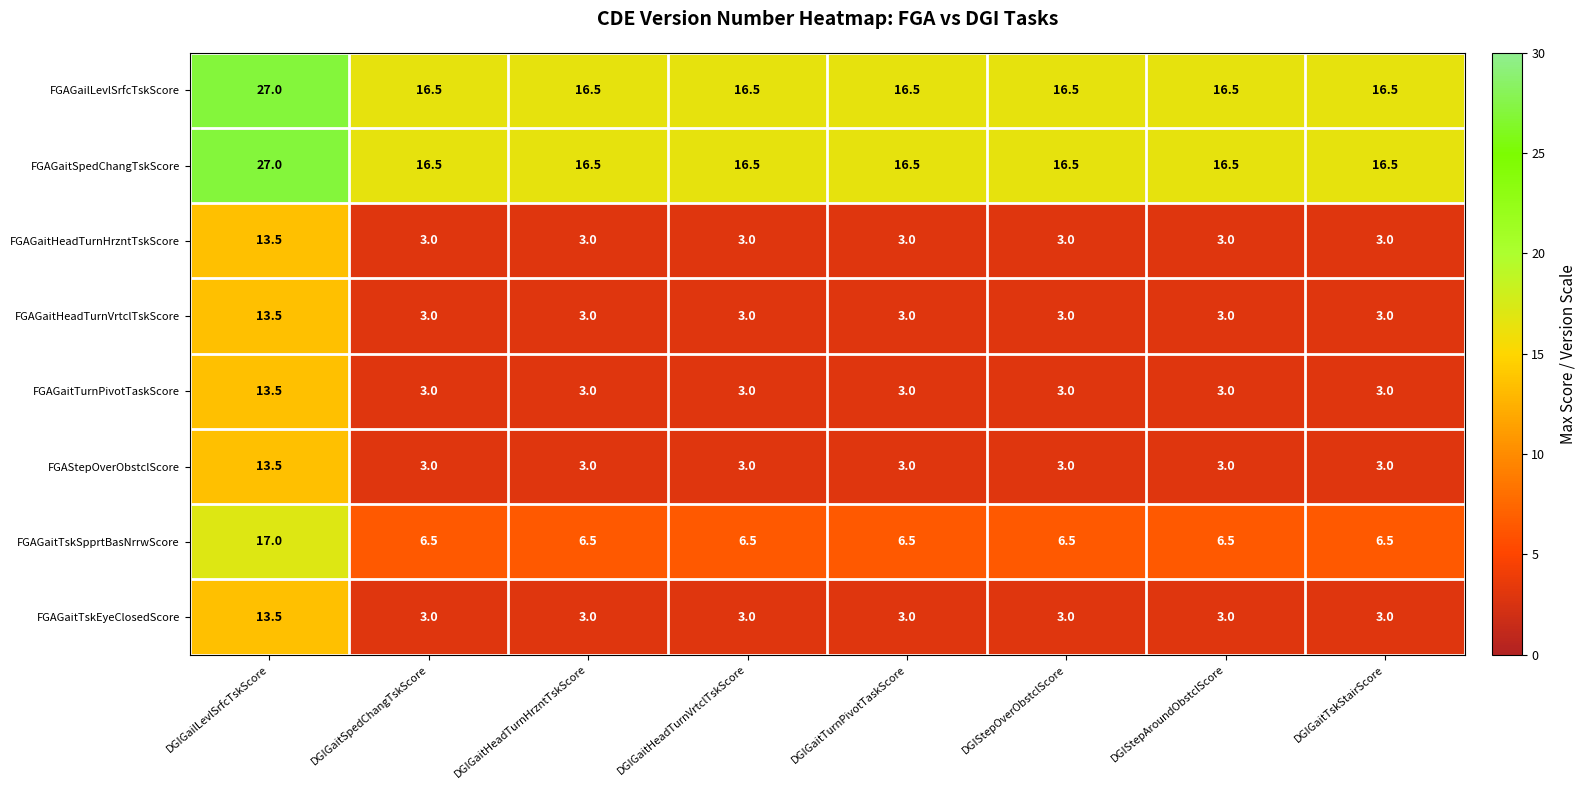

What is the minimum value shown in the chart?

3.0